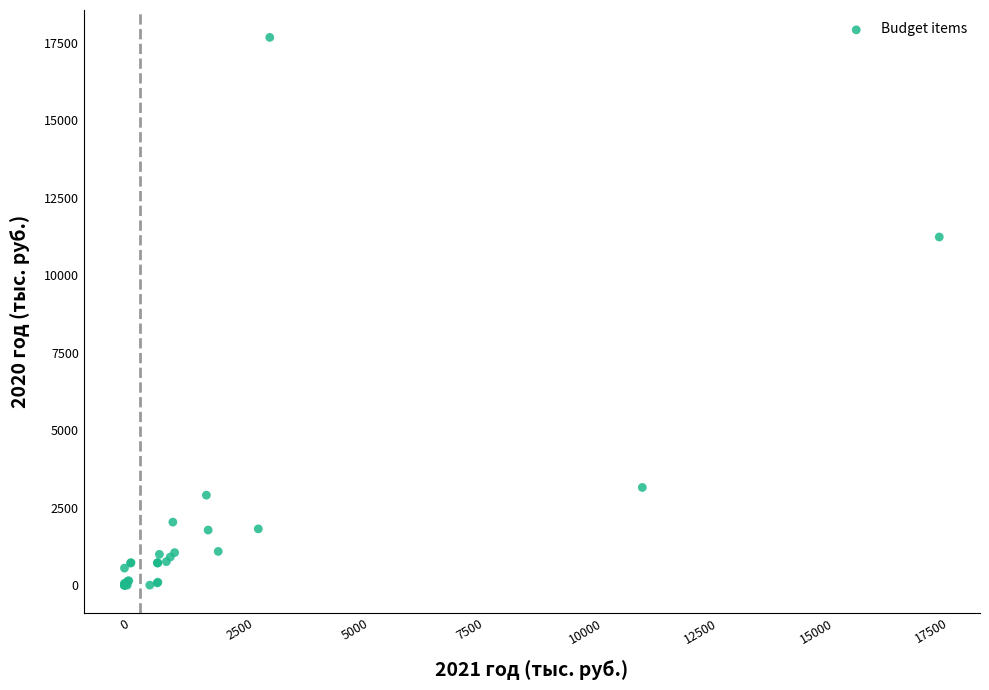

What Y value in the scatter plot is closest to 8836?

11232.2